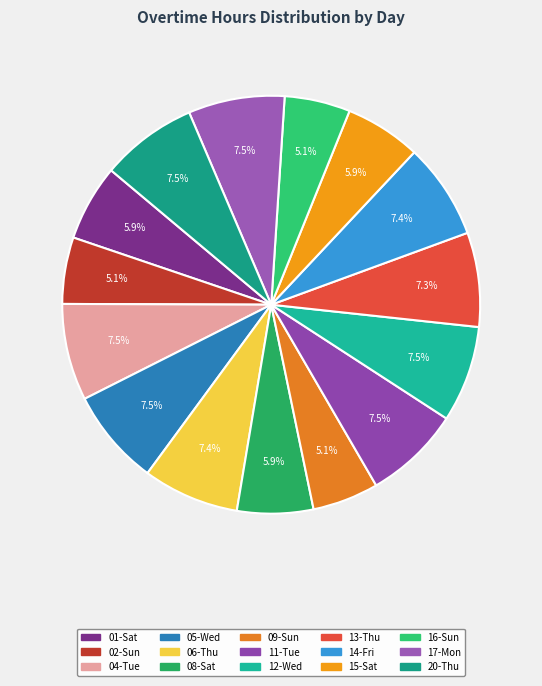

Between 09-Sun and 11-Tue, which is larger?

11-Tue